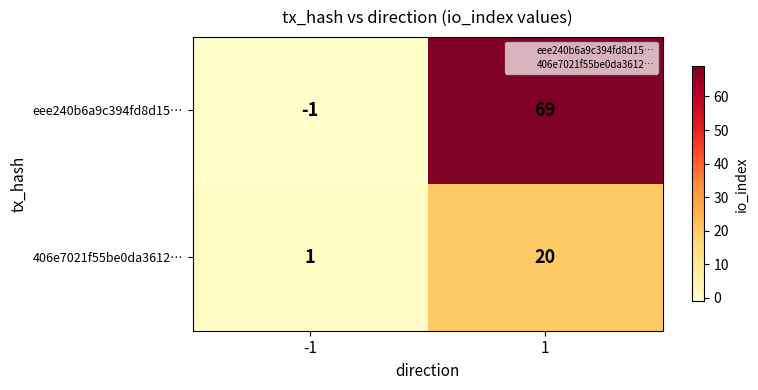

What is the minimum value shown in the chart?

-1